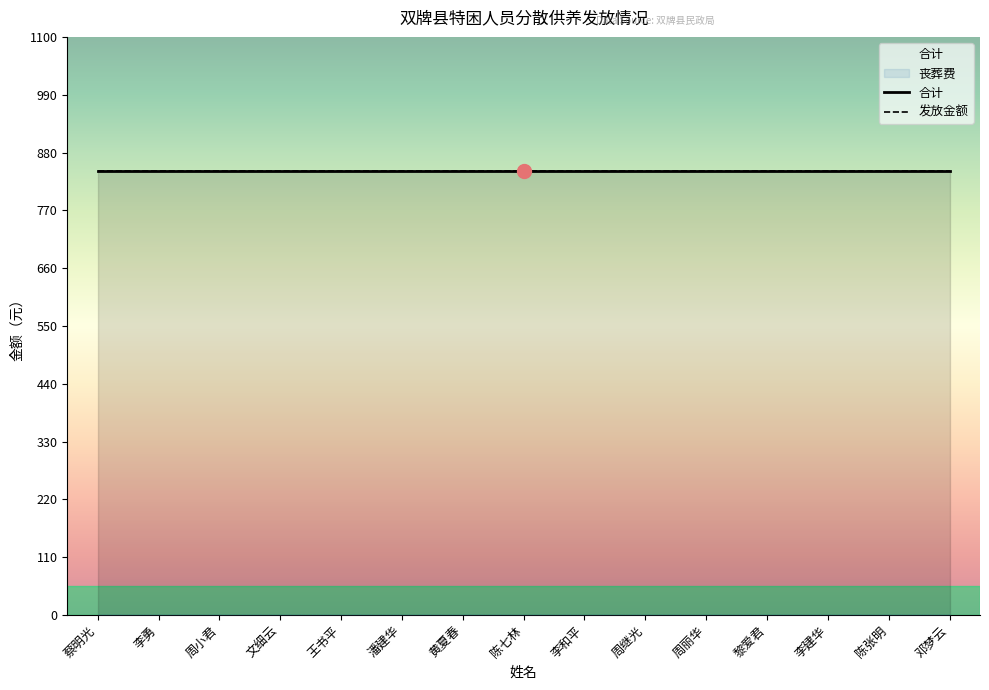

Between 黎爱君 and 李建华, which is larger?

黎爱君